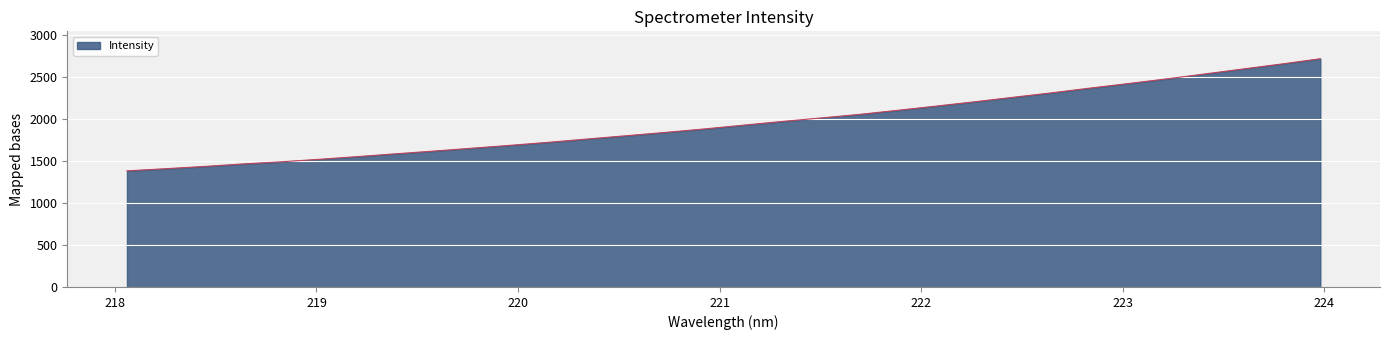

What is the maximum value shown in the chart?

2712.4